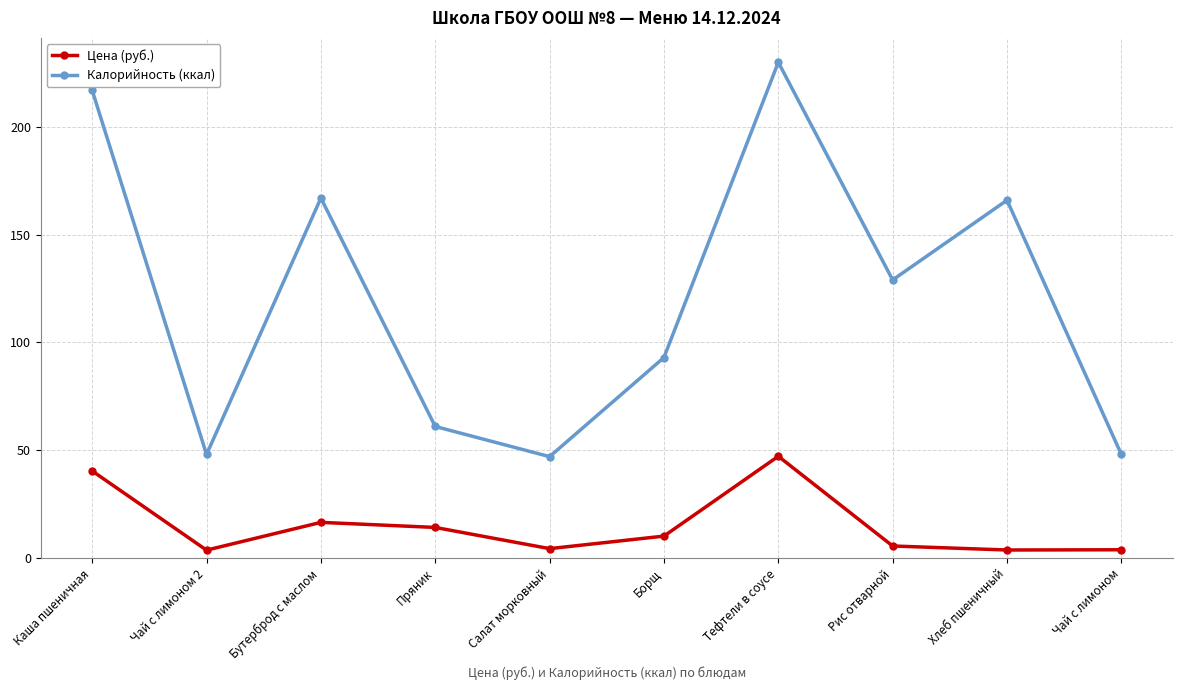

What is the approximate value of Цена (руб.) at Тефтели в соусе?

47.2